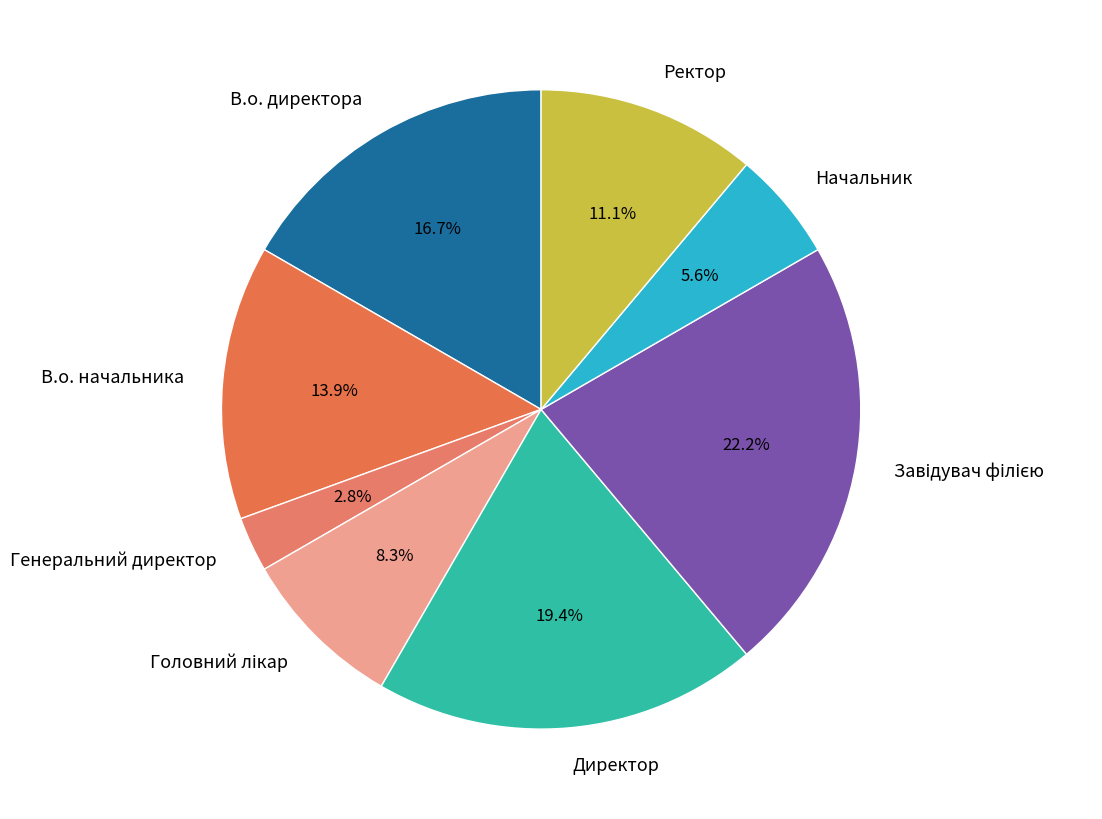

Which category has the smallest portion of the pie?

Генеральний директор